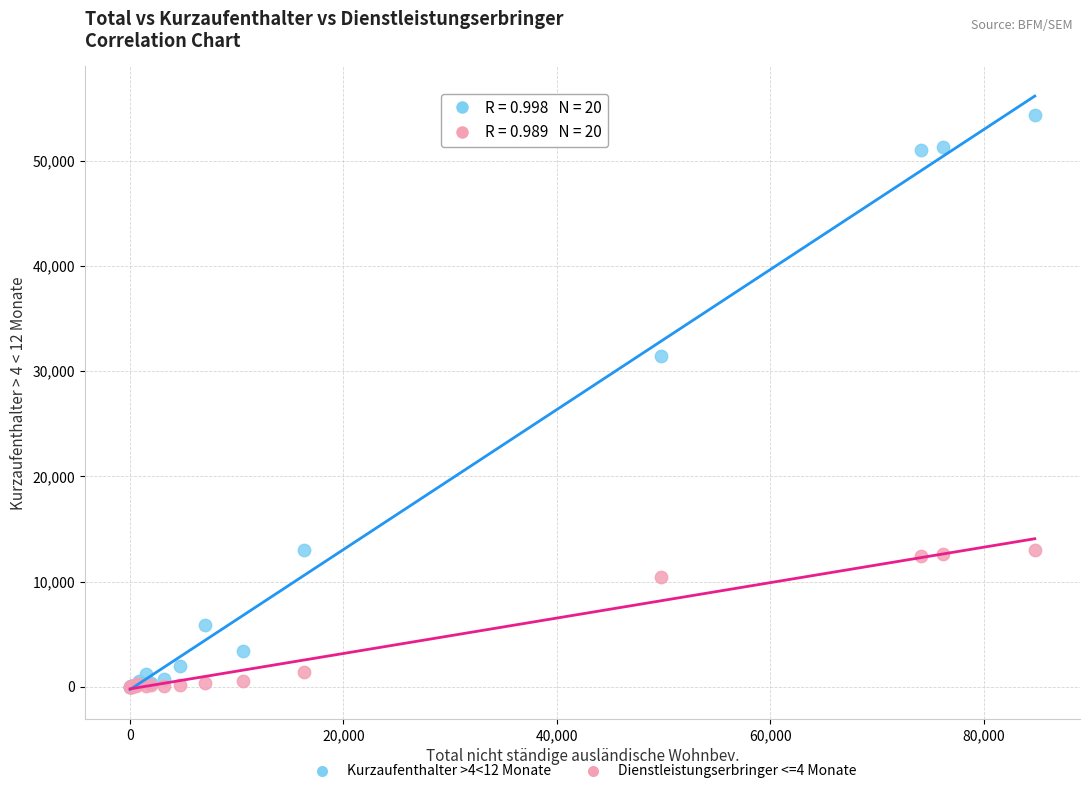

Across all series, what Y value is closest to 27174?

31470